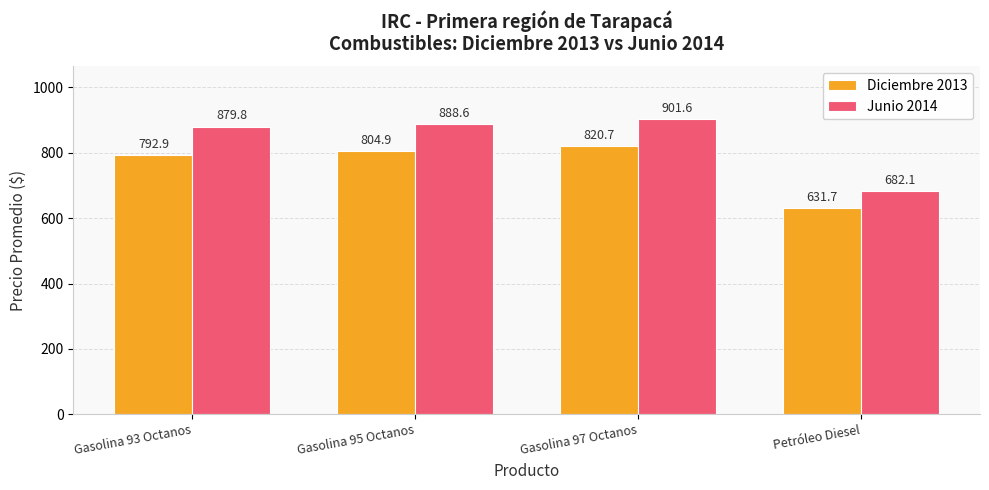

What are all the series names shown in the legend?

Diciembre 2013, Junio 2014